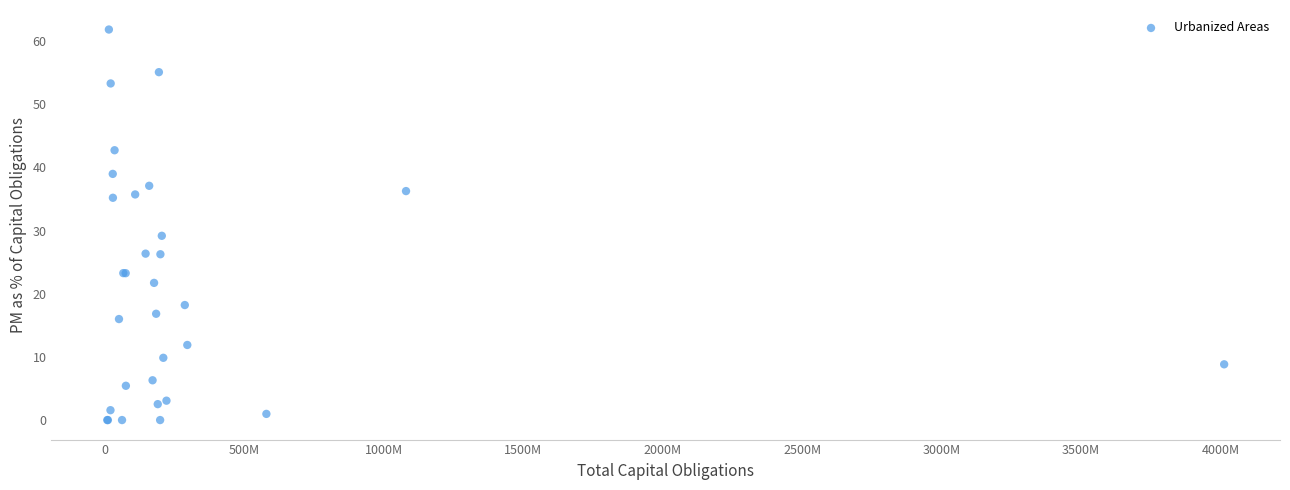

What Y value in the scatter plot is closest to 30?

29.2